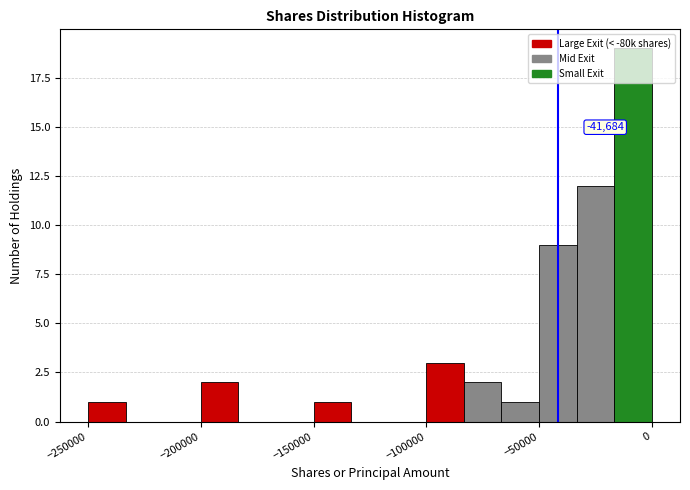

Read against the x-axis, roughly where is the centre of the tallest bar?

-10000